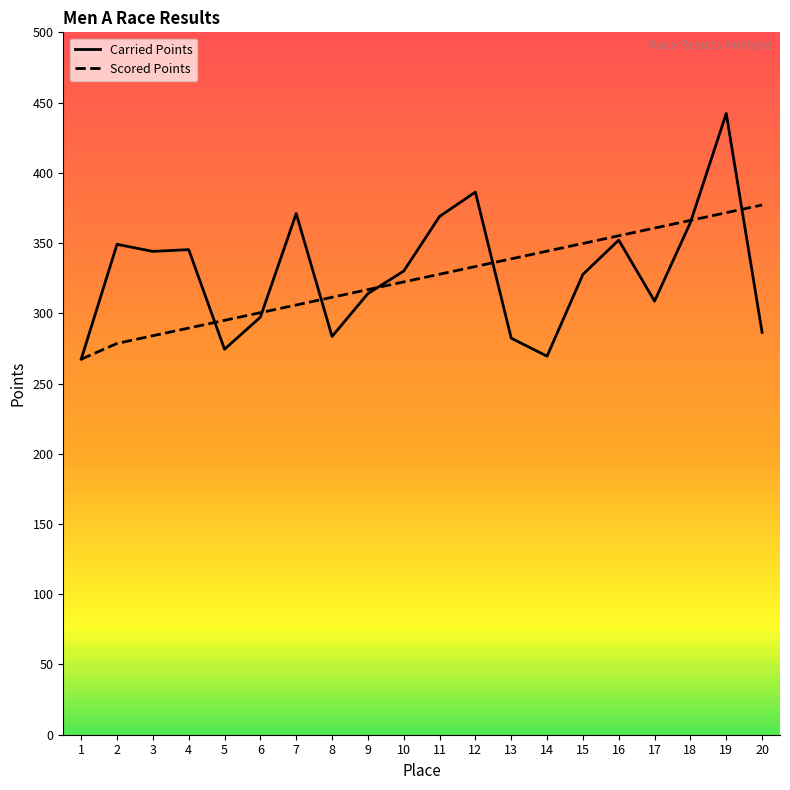

How many distinct data groups are displayed?

2